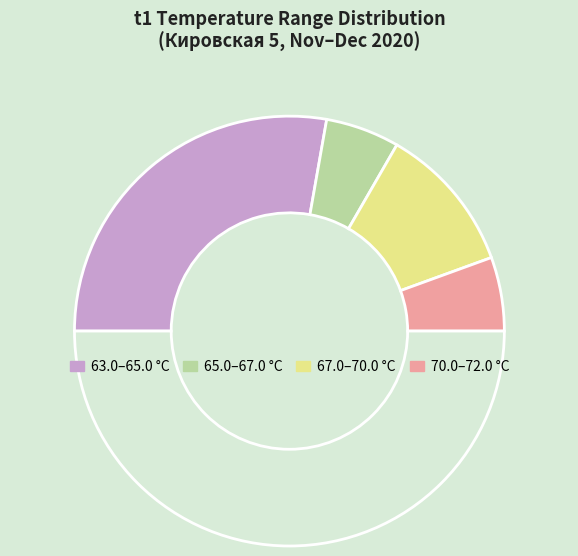

Does any single category account for the majority?

No